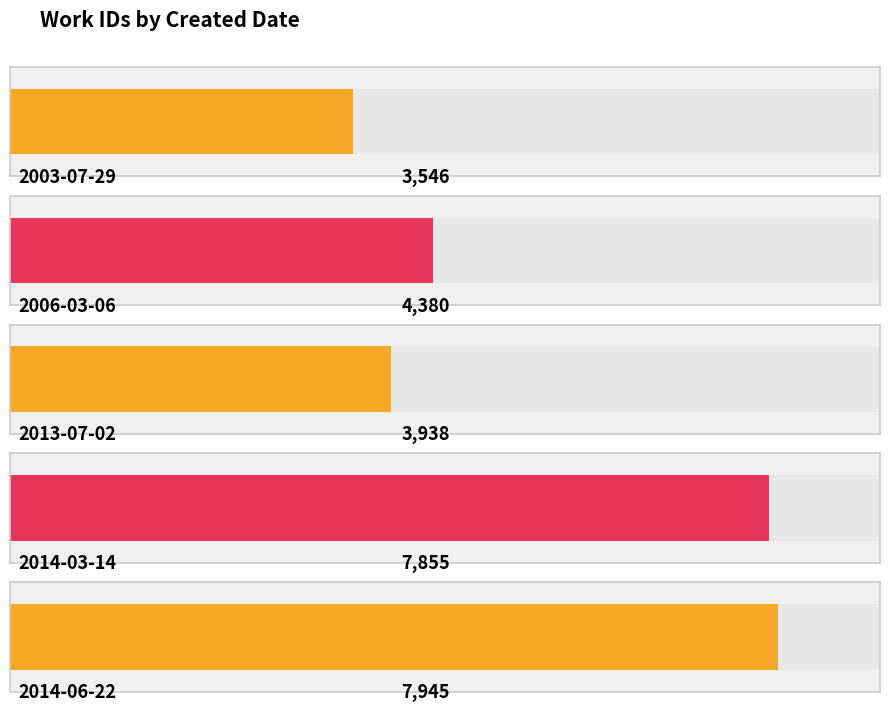

Does the chart contain any negative values?

No